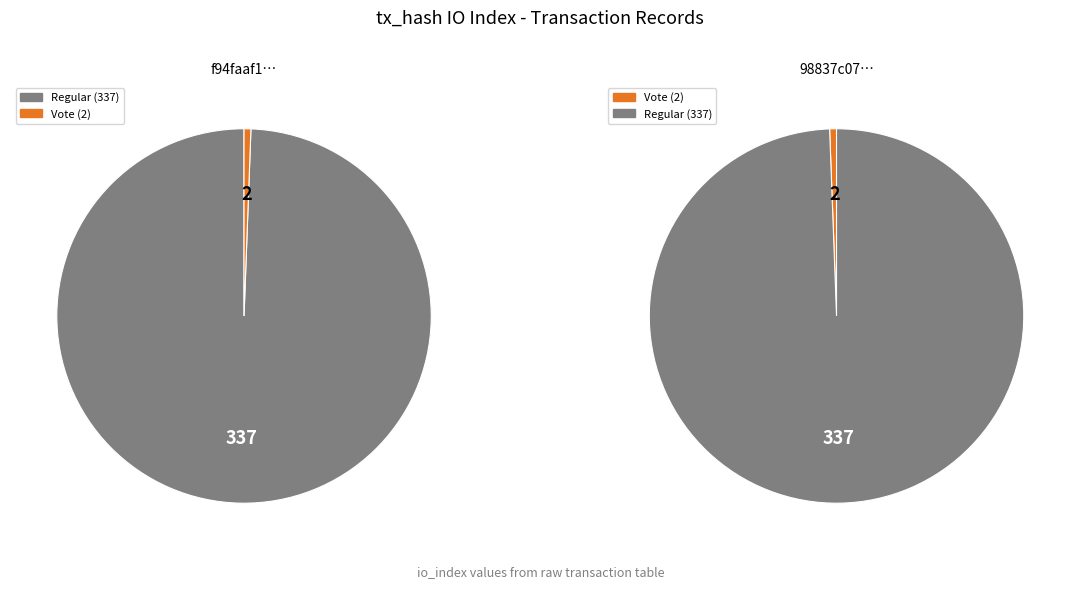

What is the change in value from Regular (io_index=337) to Vote (io_index=2)?

-335